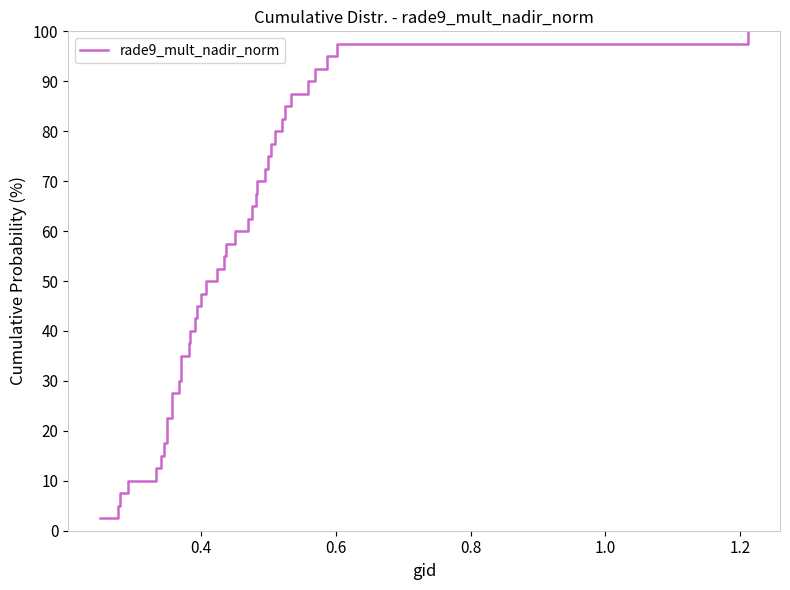

What is the difference between the maximum and minimum values?

97.5